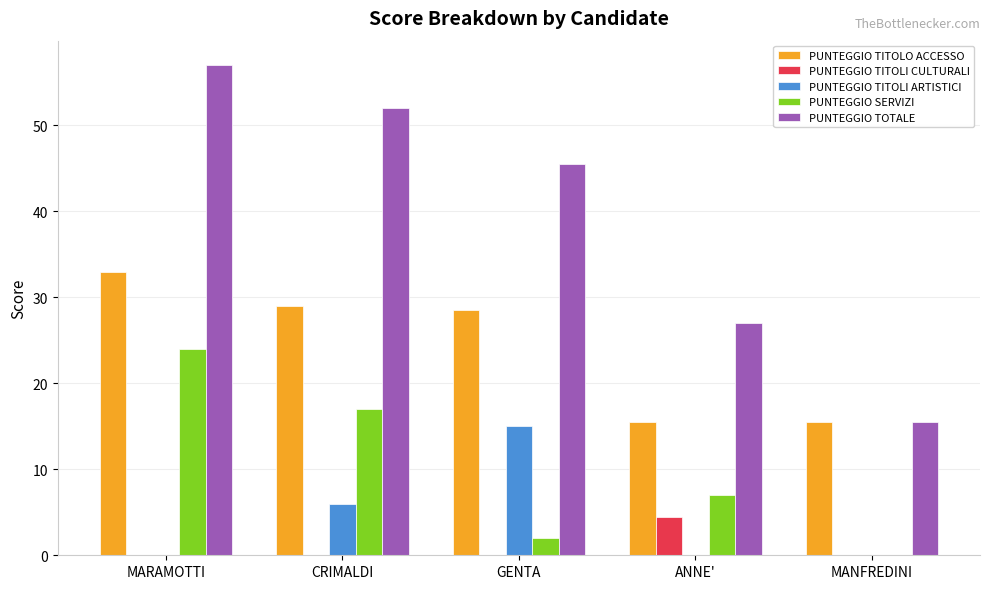

What is the highest value of the PUNTEGGIO TITOLI CULTURALI series?

4.5